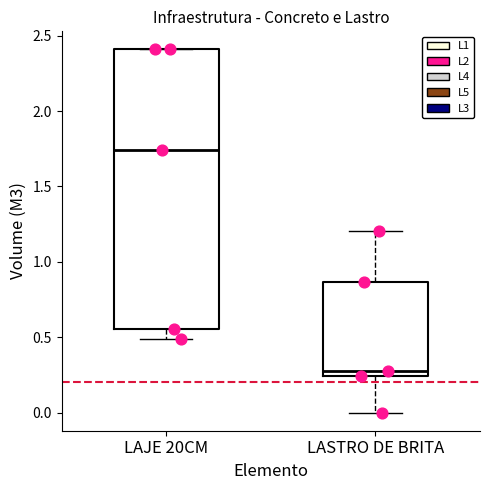

Reading left to right, read every box against the y-axis: the position of its median line, the range the box covers, and the ends of its whiskers. The values are not printed on the chart, so give them approximately, as read against the axis.

LAJE 20CM: median 1.75, box 0.55 to 2.40, whiskers 0.50 to 2.40
LASTRO DE BRITA: median 0.30, box 0.25 to 0.85, whiskers 0.00 to 1.20